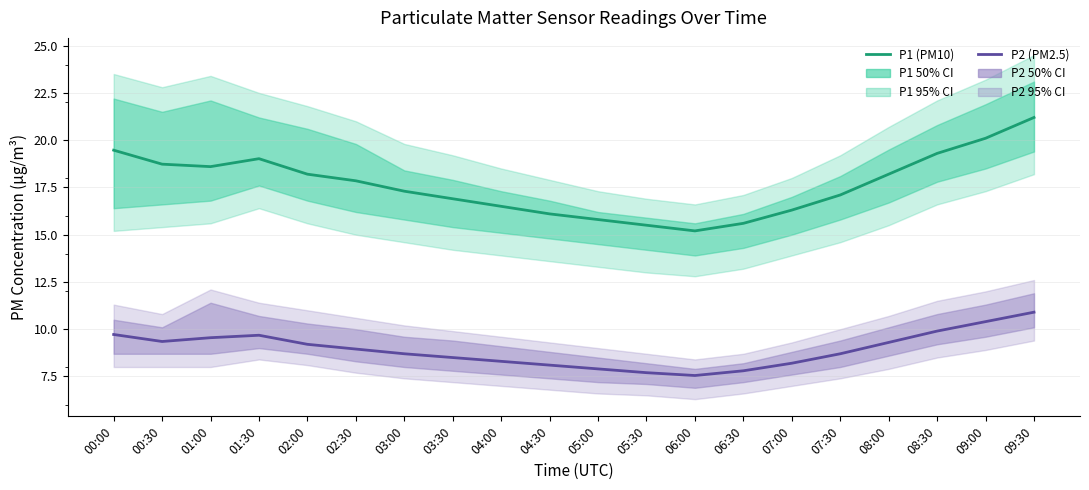

Rank the series at 04:30 from lowest to highest value.

P2 (PM2.5), P1 (PM10)